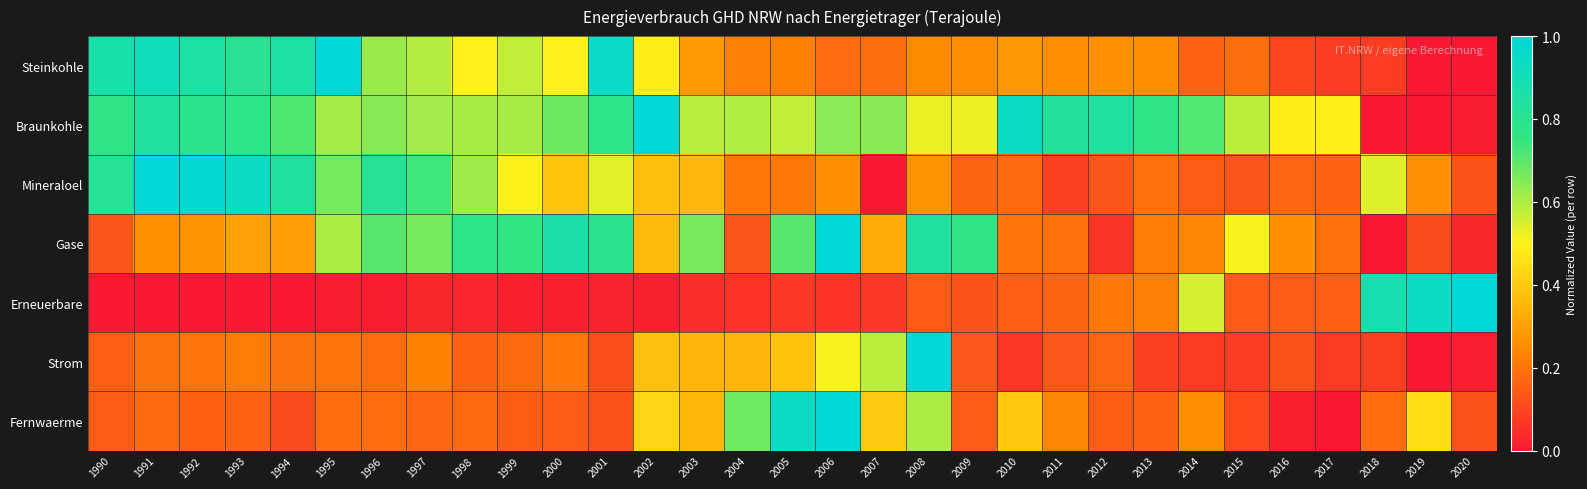

Reading left to right, transcribe all the data shown in this chart.

Steinkohle: 1990=0.9	1991=0.9	1992=0.9	1993=0.8	1994=0.9	1995=1.0	1996=0.6	1997=0.6	1998=0.5	1999=0.6	2000=0.5	2001=1.0	2002=0.5	2003=0.3	2004=0.2	2005=0.2	2006=0.2	2007=0.2	2008=0.2	2009=0.3	2010=0.3	2011=0.3	2012=0.3	2013=0.3	2014=0.2	2015=0.2	2016=0.1	2017=0.1	2018=0.1	2019=0.0	2020=0.0
Braunkohle: 1990=0.8	1991=0.8	1992=0.8	1993=0.8	1994=0.7	1995=0.6	1996=0.6	1997=0.6	1998=0.6	1999=0.6	2000=0.7	2001=0.8	2002=1.0	2003=0.6	2004=0.6	2005=0.6	2006=0.6	2007=0.6	2008=0.5	2009=0.5	2010=0.9	2011=0.8	2012=0.8	2013=0.8	2014=0.7	2015=0.6	2016=0.5	2017=0.5	2018=0.0	2019=0.0	2020=0.0
Mineraloel: 1990=0.8	1991=1.0	1992=1.0	1993=0.9	1994=0.8	1995=0.7	1996=0.8	1997=0.7	1998=0.6	1999=0.5	2000=0.4	2001=0.5	2002=0.4	2003=0.4	2004=0.2	2005=0.2	2006=0.3	2007=0.0	2008=0.3	2009=0.2	2010=0.2	2011=0.1	2012=0.1	2013=0.2	2014=0.1	2015=0.1	2016=0.2	2017=0.2	2018=0.5	2019=0.3	2020=0.1
Gase: 1990=0.1	1991=0.3	1992=0.3	1993=0.3	1994=0.3	1995=0.6	1996=0.7	1997=0.7	1998=0.8	1999=0.8	2000=0.9	2001=0.8	2002=0.4	2003=0.7	2004=0.1	2005=0.7	2006=1.0	2007=0.3	2008=0.8	2009=0.8	2010=0.2	2011=0.2	2012=0.1	2013=0.2	2014=0.2	2015=0.5	2016=0.3	2017=0.2	2018=0.0	2019=0.1	2020=0.0
Erneuerbare: 1990=0.0	1991=0.0	1992=0.0	1993=0.0	1994=0.0	1995=0.0	1996=0.0	1997=0.0	1998=0.0	1999=0.0	2000=0.0	2001=0.0	2002=0.0	2003=0.0	2004=0.1	2005=0.1	2006=0.1	2007=0.1	2008=0.1	2009=0.1	2010=0.2	2011=0.2	2012=0.2	2013=0.2	2014=0.6	2015=0.1	2016=0.1	2017=0.2	2018=0.9	2019=0.9	2020=1.0
Strom: 1990=0.2	1991=0.2	1992=0.2	1993=0.2	1994=0.2	1995=0.2	1996=0.2	1997=0.2	1998=0.2	1999=0.2	2000=0.2	2001=0.1	2002=0.4	2003=0.3	2004=0.4	2005=0.4	2006=0.5	2007=0.6	2008=1.0	2009=0.1	2010=0.1	2011=0.1	2012=0.2	2013=0.1	2014=0.1	2015=0.1	2016=0.1	2017=0.1	2018=0.1	2019=0.0	2020=0.0
Fernwaerme: 1990=0.1	1991=0.2	1992=0.2	1993=0.2	1994=0.1	1995=0.2	1996=0.2	1997=0.2	1998=0.2	1999=0.1	2000=0.1	2001=0.1	2002=0.4	2003=0.4	2004=0.7	2005=0.9	2006=1.0	2007=0.4	2008=0.6	2009=0.1	2010=0.4	2011=0.2	2012=0.2	2013=0.2	2014=0.3	2015=0.1	2016=0.0	2017=0.0	2018=0.2	2019=0.5	2020=0.1